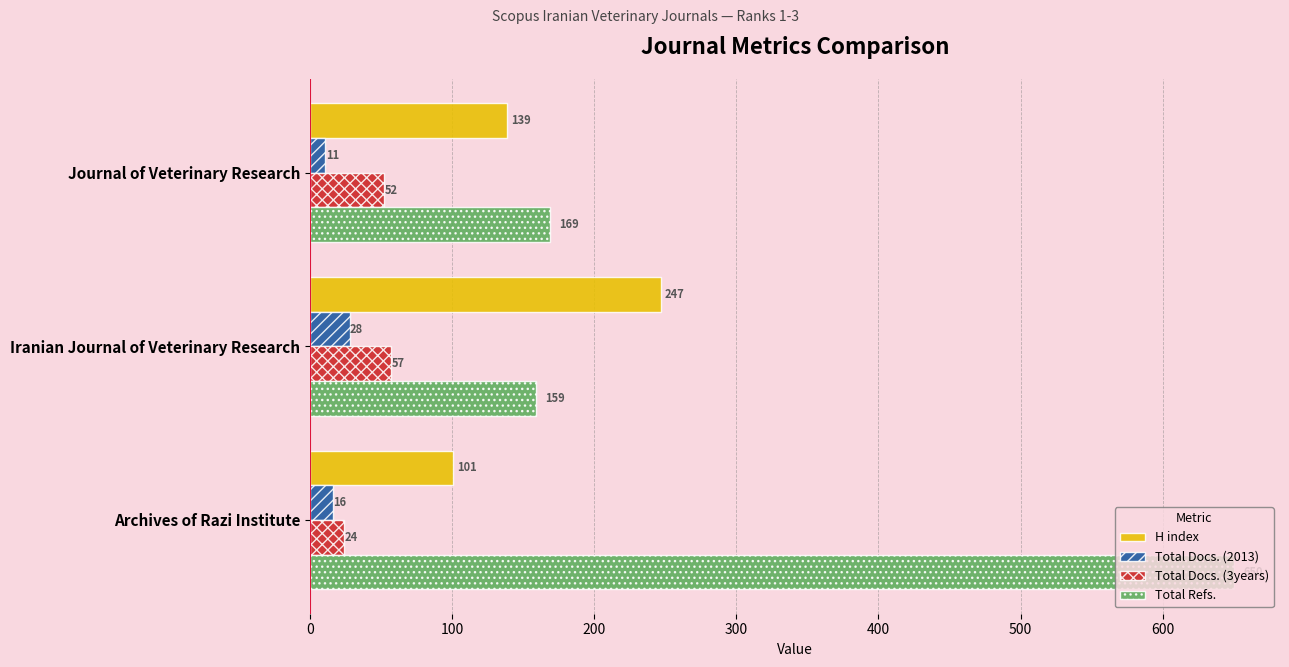

Rank the series by their maximum value, from highest to lowest.

Total Refs., H index, Total Docs. (3years), Total Docs. (2013)